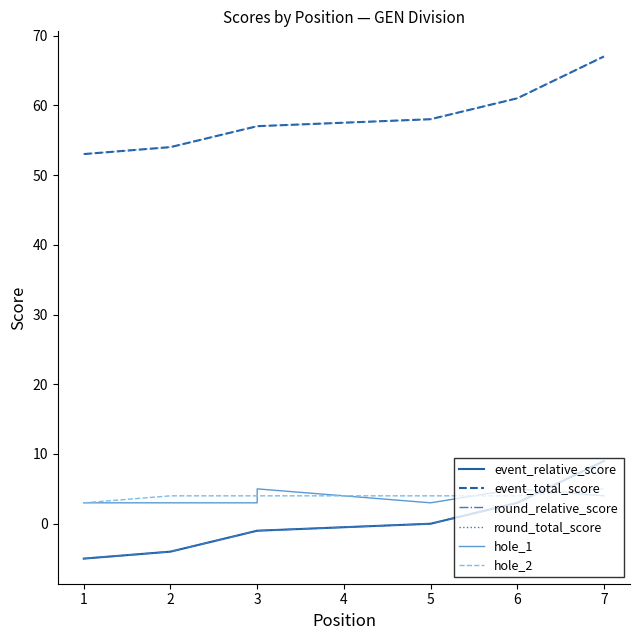

The round_total_score series shows 82 at 3. True or false?

False